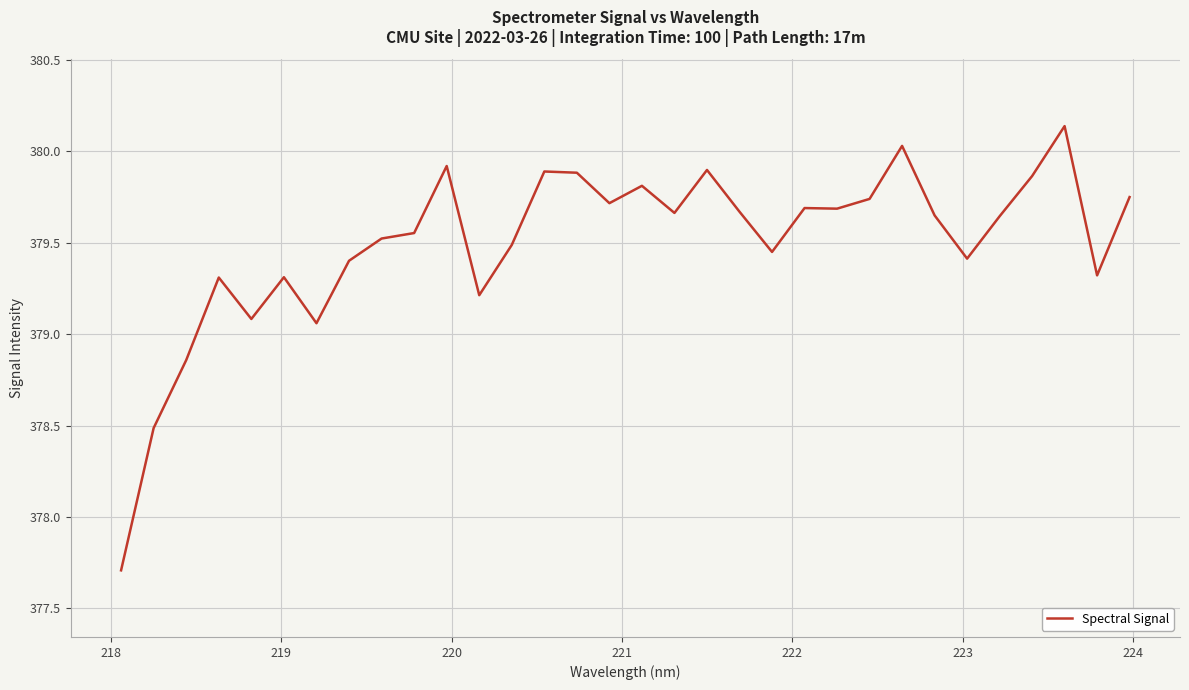

What is the minimum value shown in the chart?

377.7